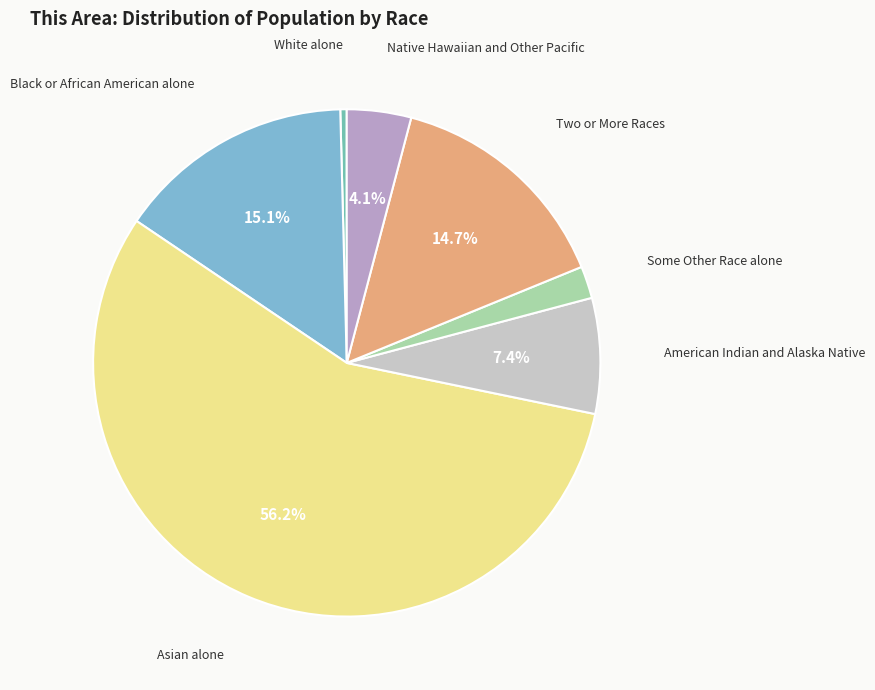

What is the smallest slice in the pie chart?

White alone